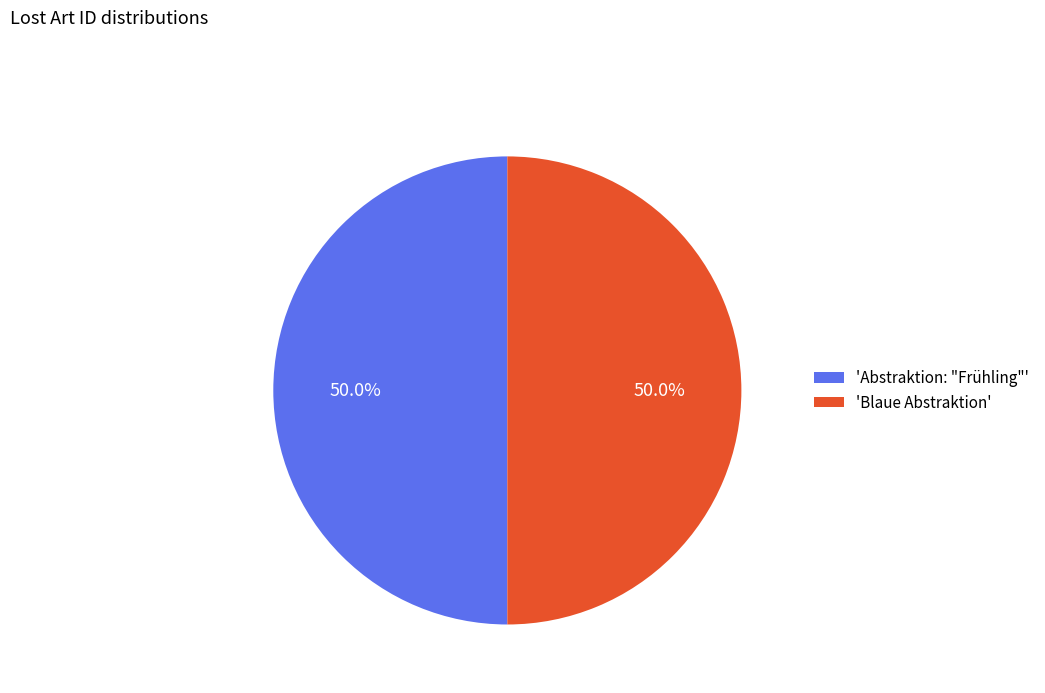

What percentage do 'Blaue Abstraktion' and 'Abstraktion: "Frühling"' together represent?

100.0%